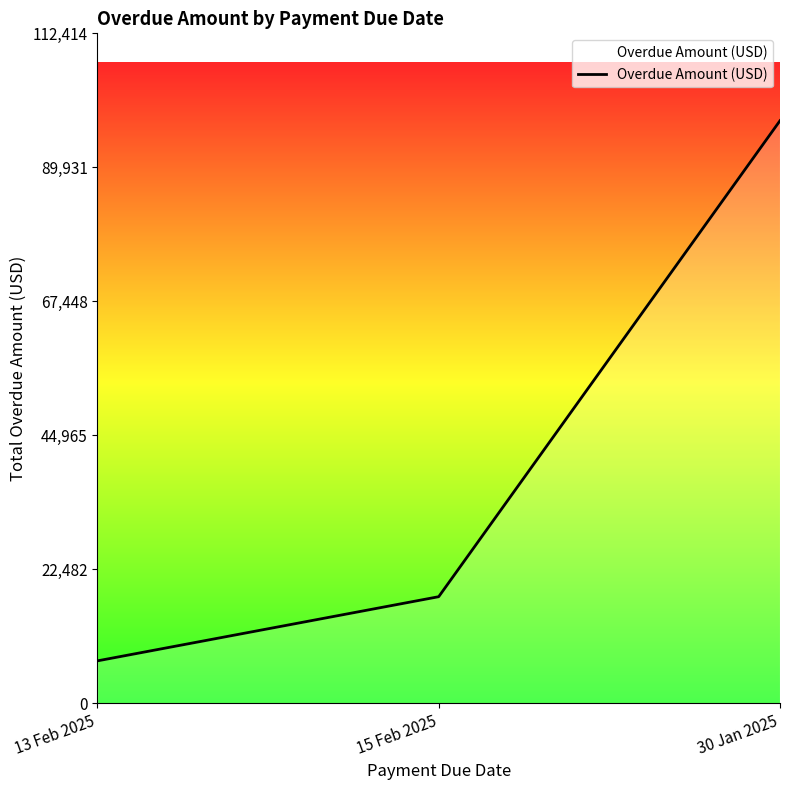

Where is the data nearest to the value 52424?

15 Feb 2025